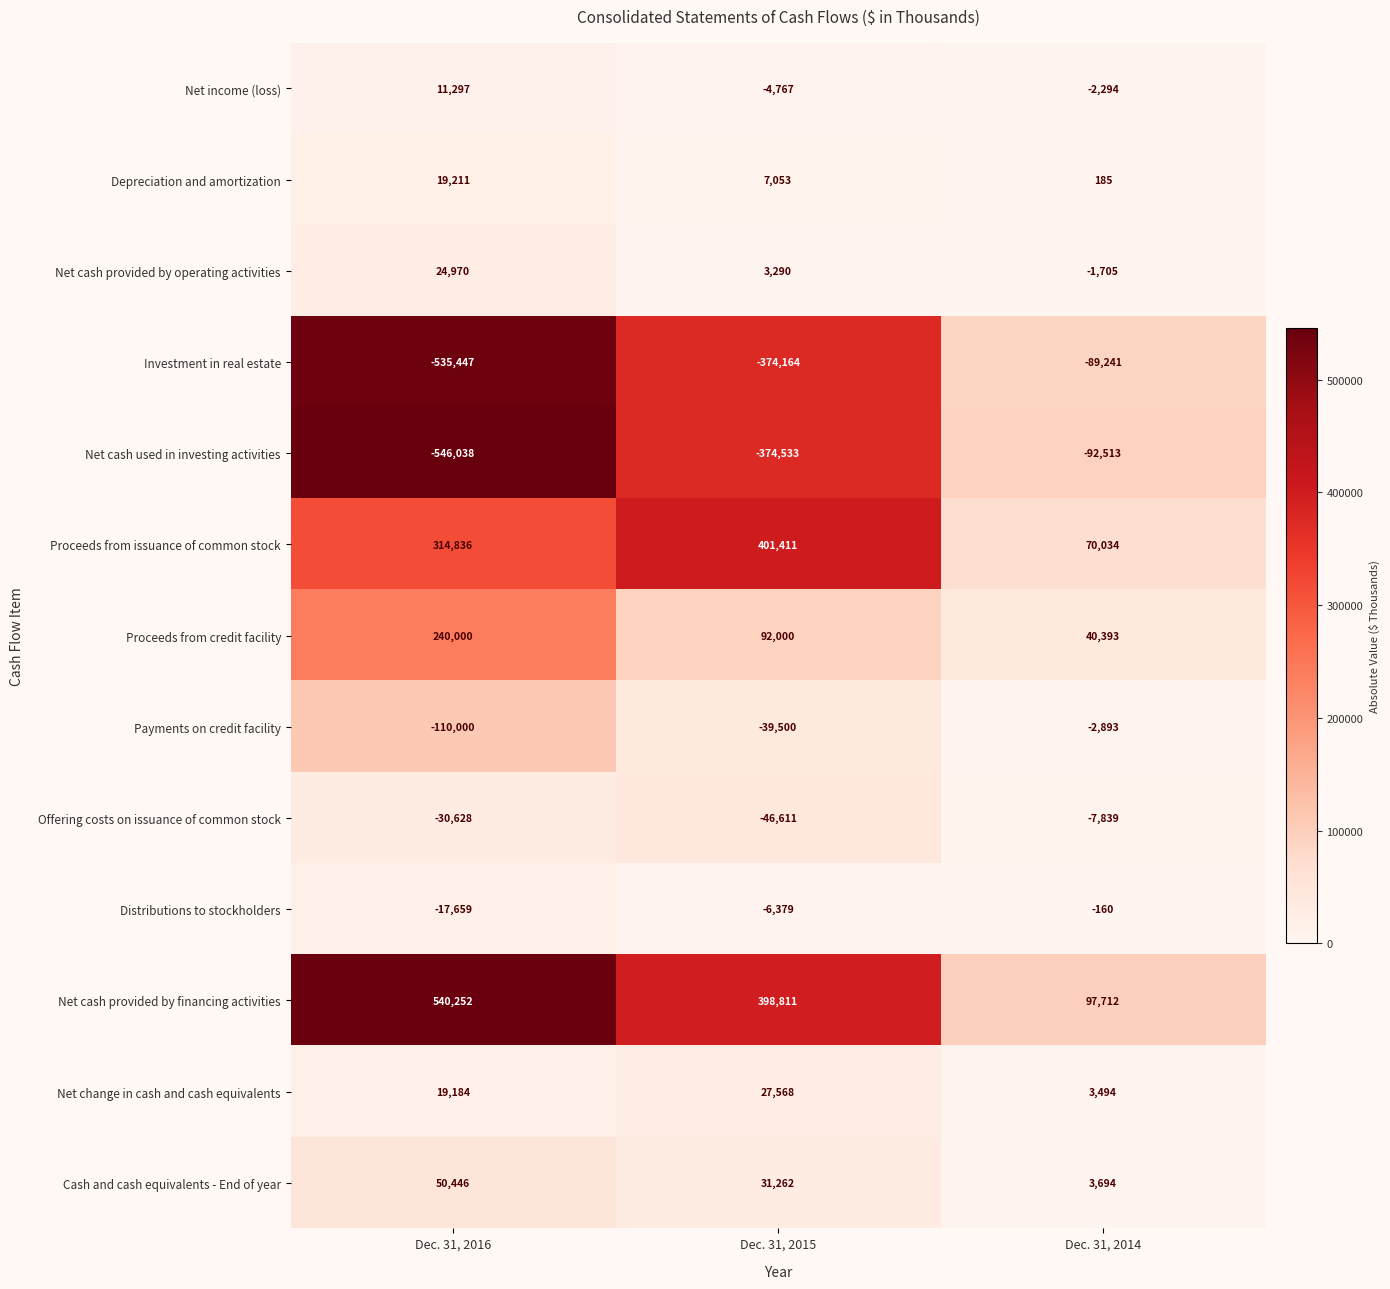

Which series has the largest total across all categories?

Net cash provided by financing activities